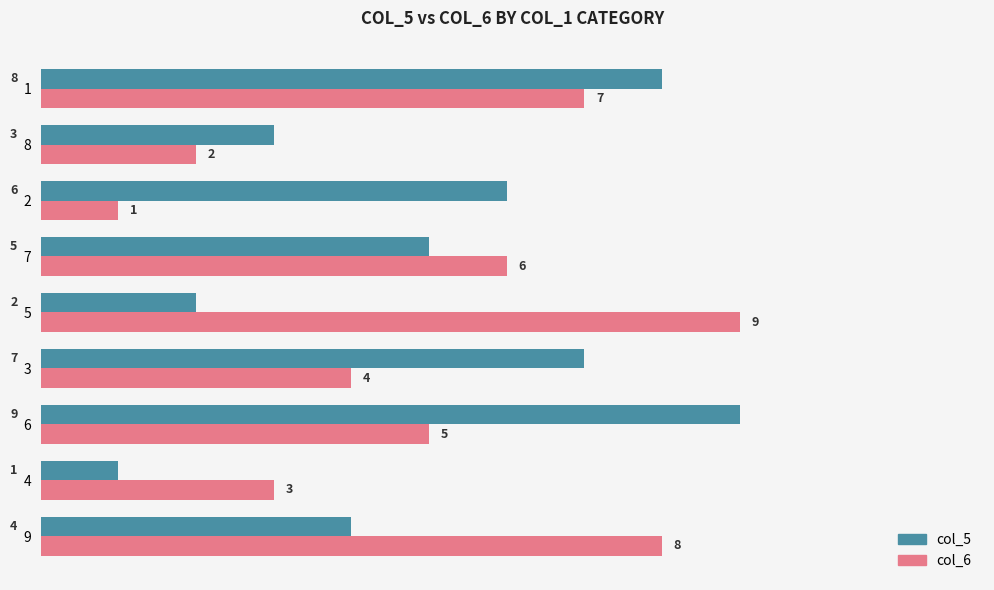

What is the difference between the maximum and second lowest values in the col_6 series?

7